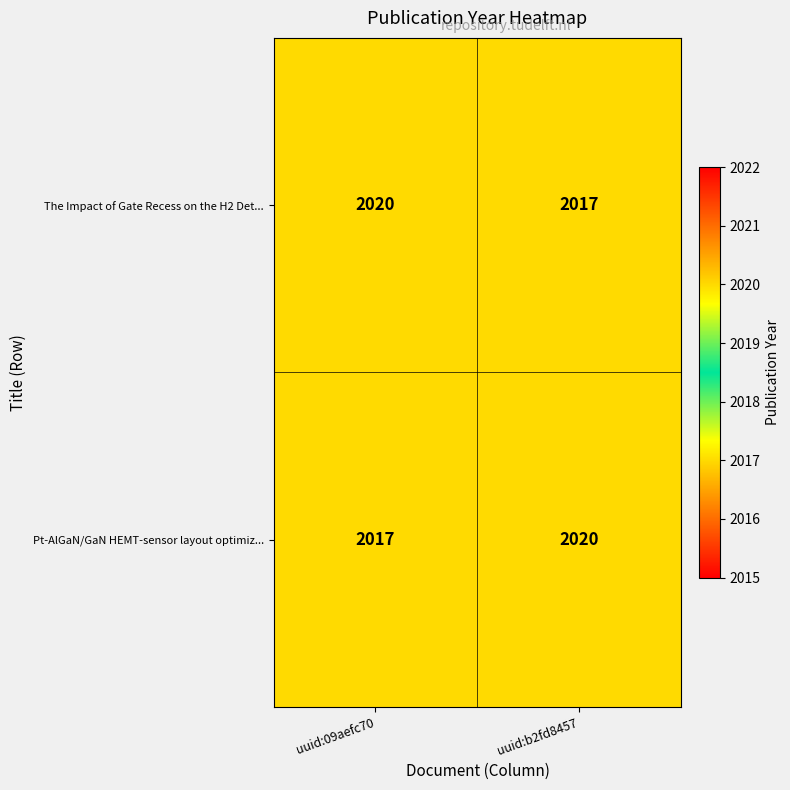

Is it true that The Impact of Gate Recess on the H2 Det... equals 2020 at uuid:09aefc70?

True